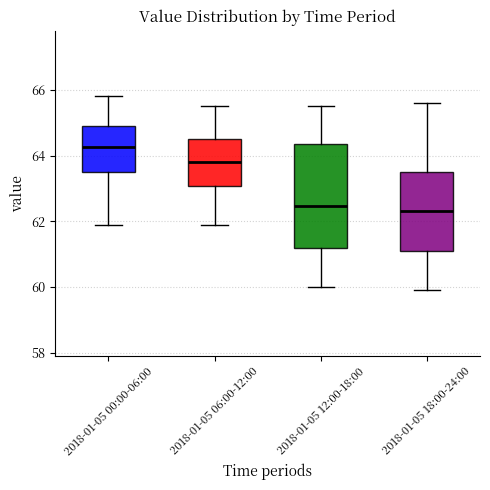

Which box is the tallest, from its lower edge to its upper edge?

2018-01-05 12:00-18:00